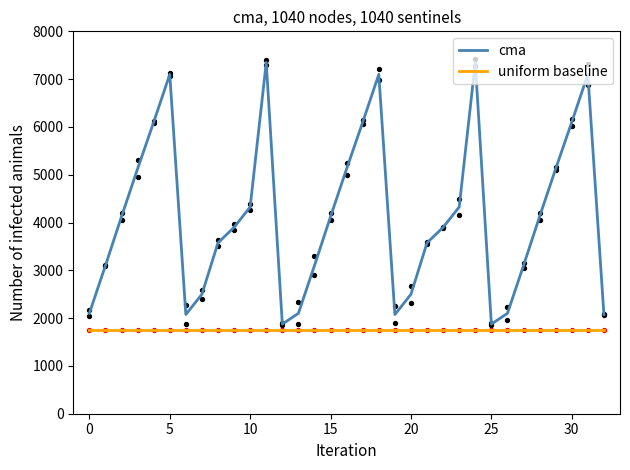

Which series has the widest spread of Y values?

cma